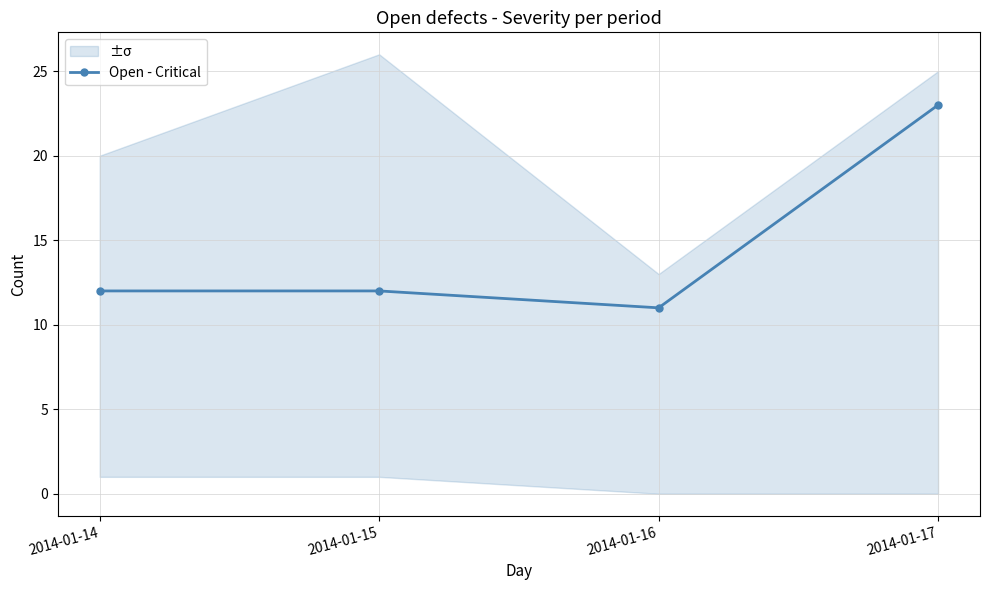

Reading left to right, extract all data points from this chart.

12	12	11	23